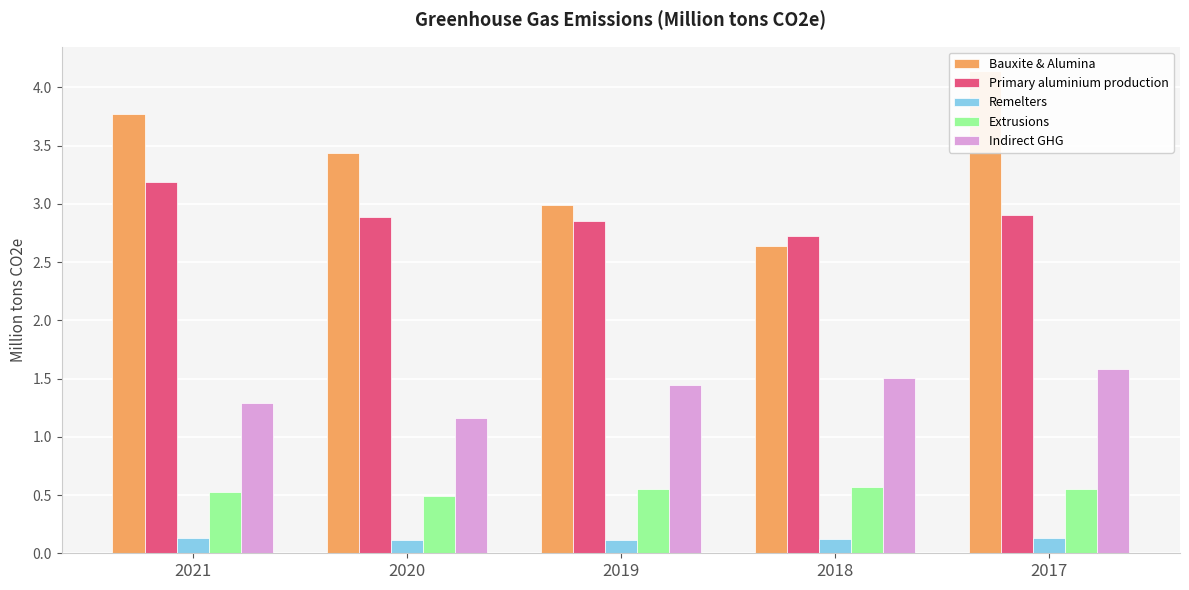

How many categories are shown in the chart?

5